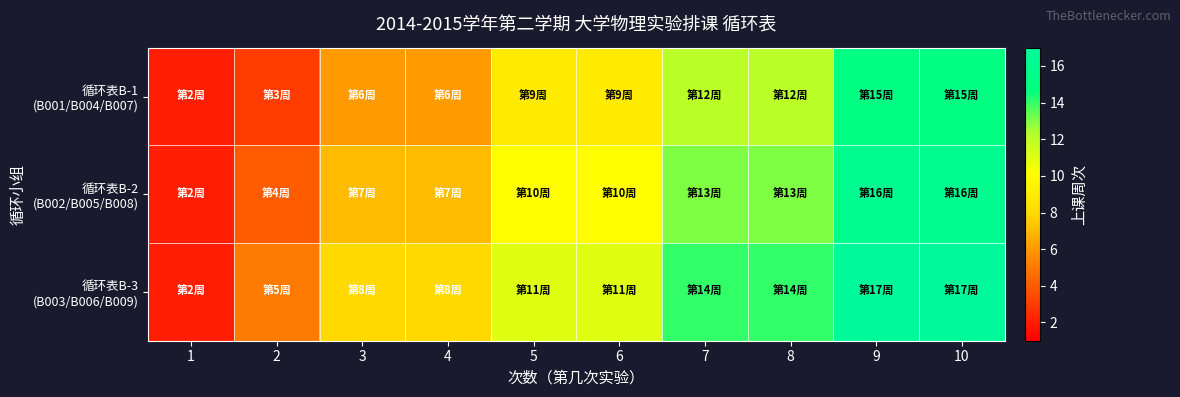

What is the total value across all series at 8?

39